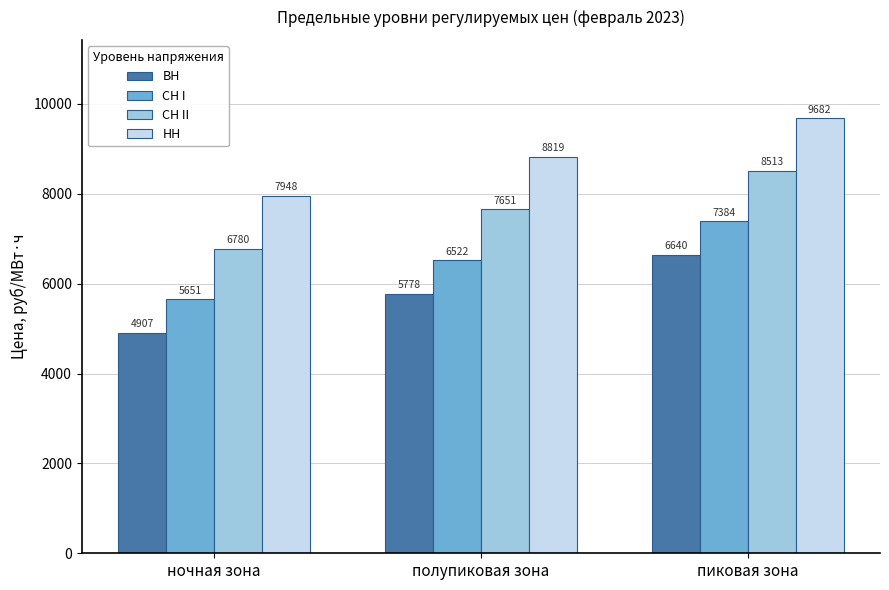

List the series in order of their overall mean, lowest first.

ВН, СН I, СН II, НН